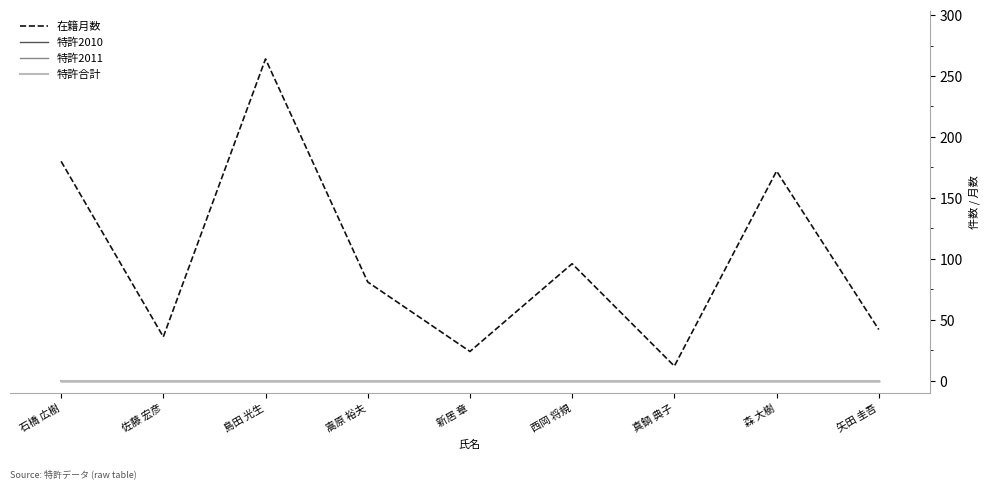

Does the chart have visible grid lines?

No